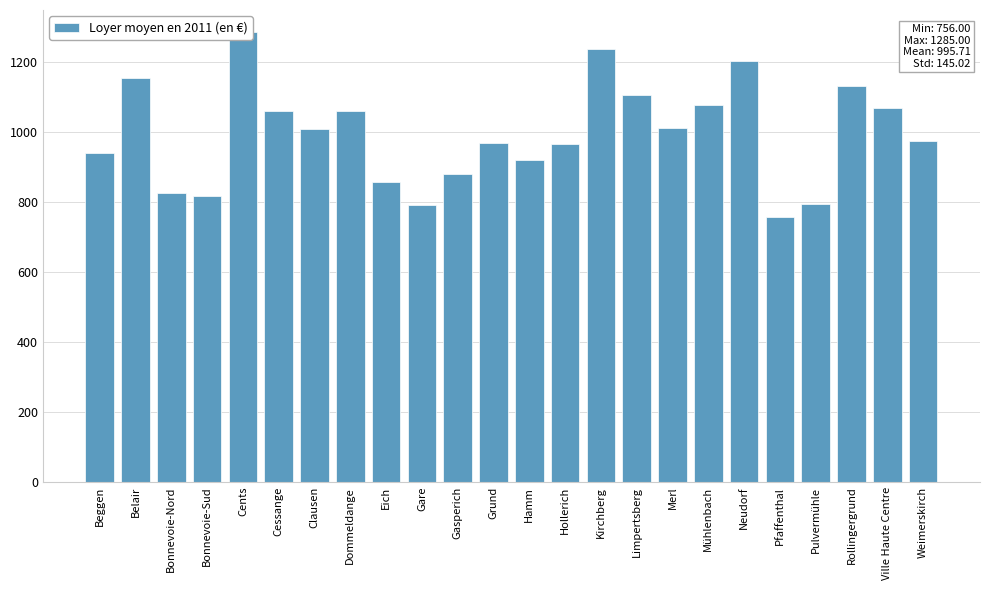

How many values exceed 1009?

11